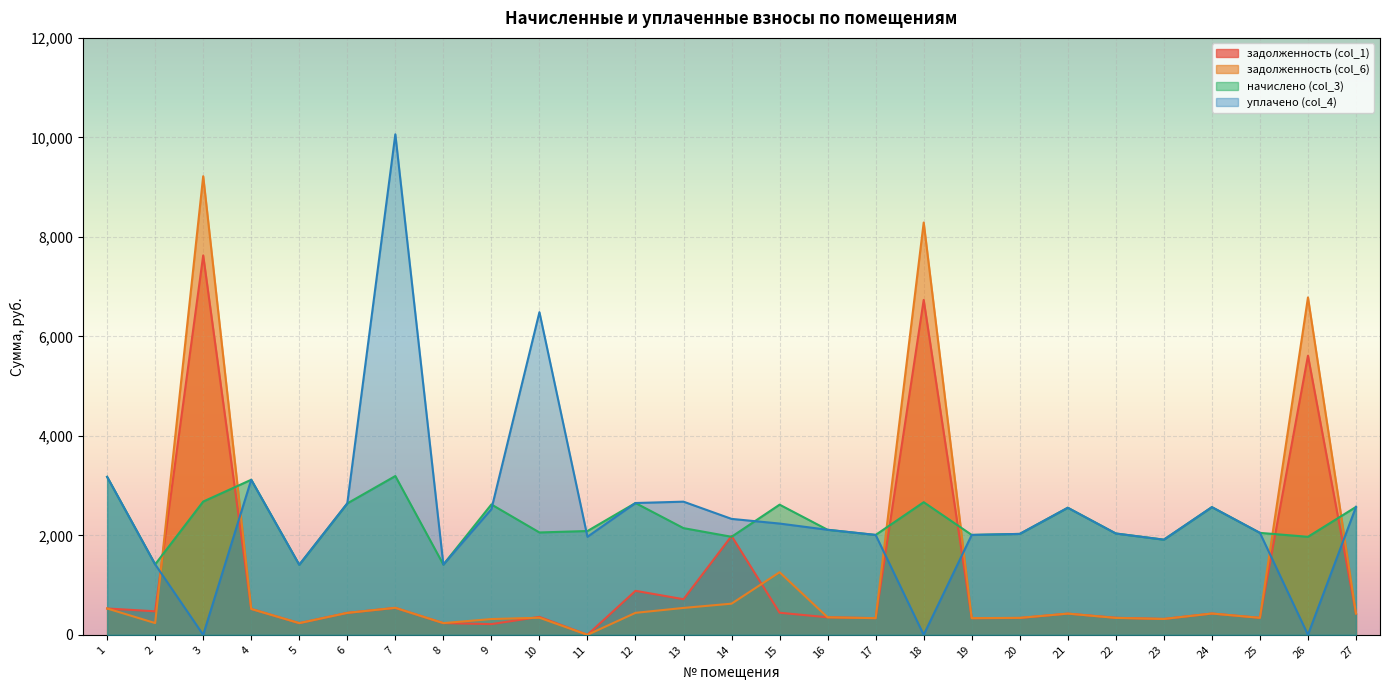

List the labels in order of начислено (col_3) value, largest first.

7, 1, 4, 3, 18, 12, 6, 9, 15, 27, 24, 21, 13, 16, 11, 10, 25, 22, 20, 17, 19, 14, 26, 23, 2, 8, 5